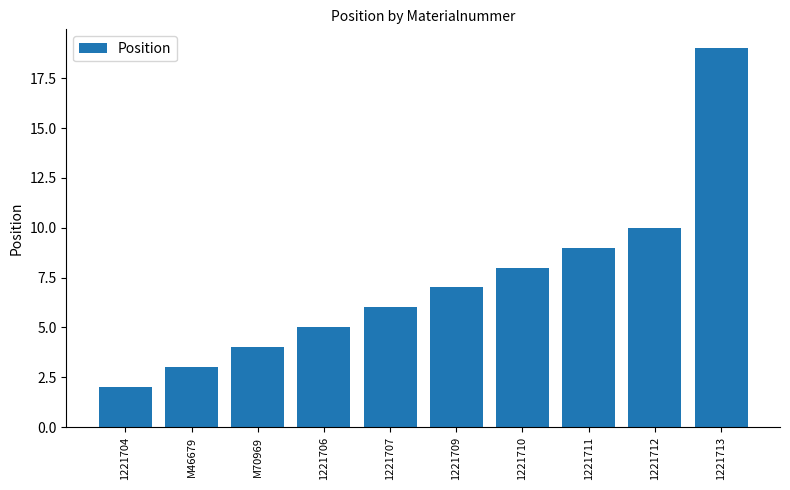

List the labels in order of value, smallest first.

1221704, M46679, M70969, 1221706, 1221707, 1221709, 1221710, 1221711, 1221712, 1221713